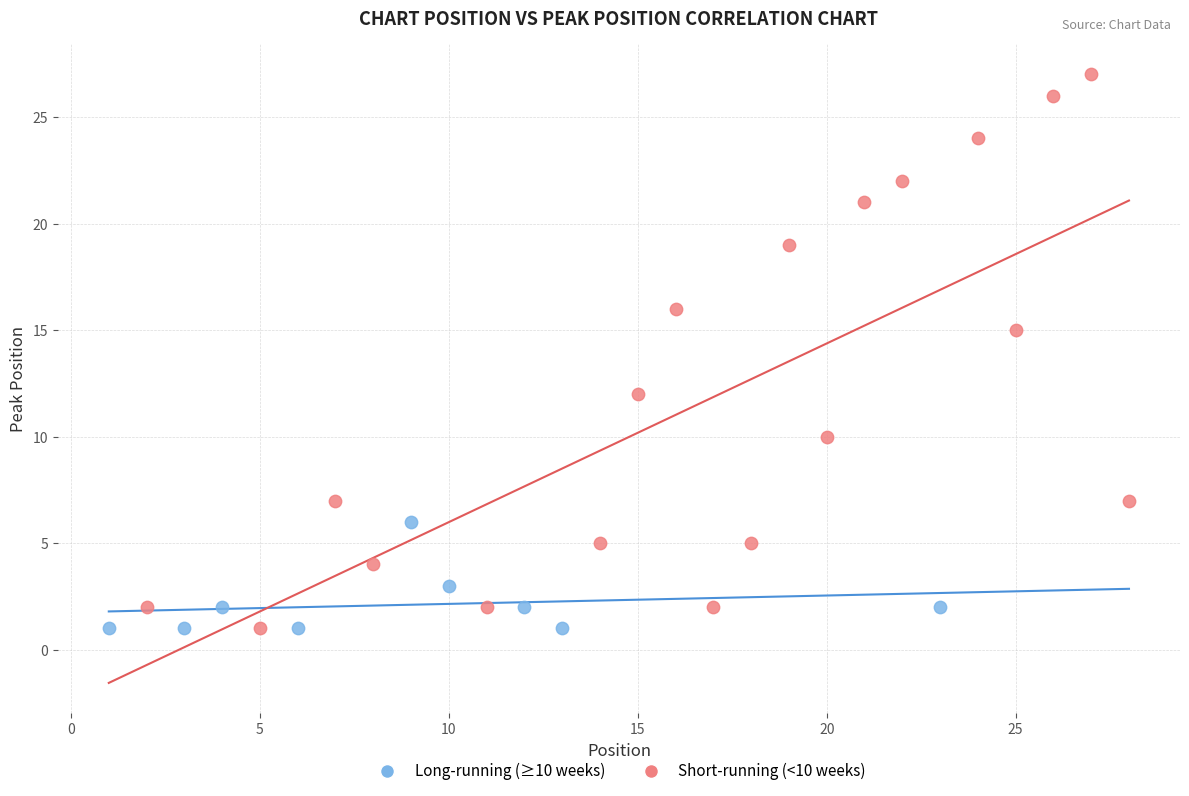

What are all the series names shown in the legend?

Long-running (≥10 weeks), Short-running (<10 weeks)